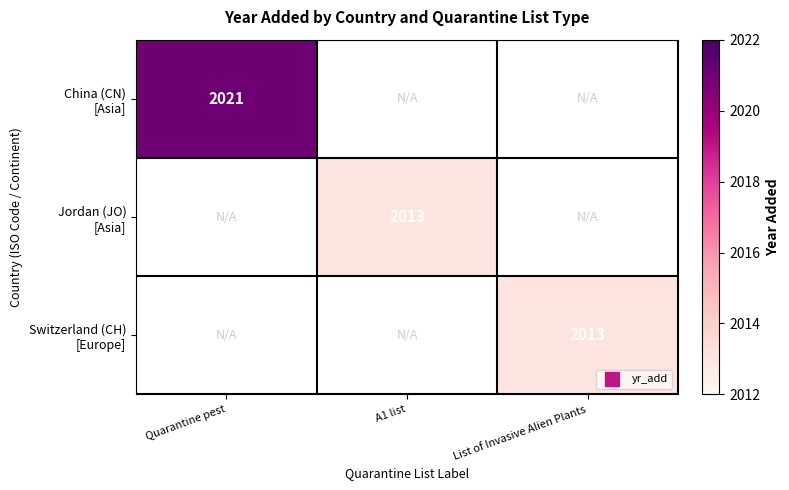

How many categories are shown in the chart?

3